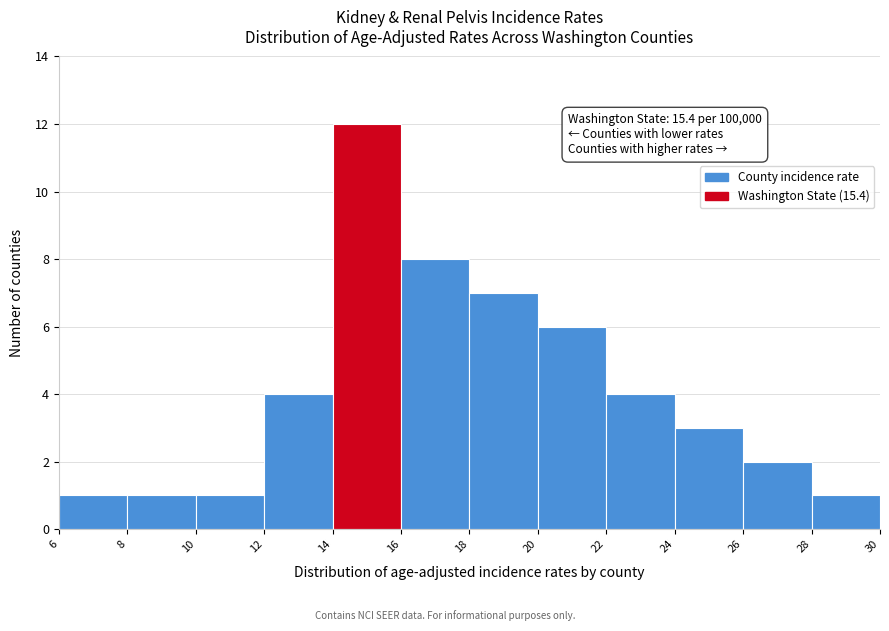

Which range on the x-axis has the tallest bar?

14 to 16